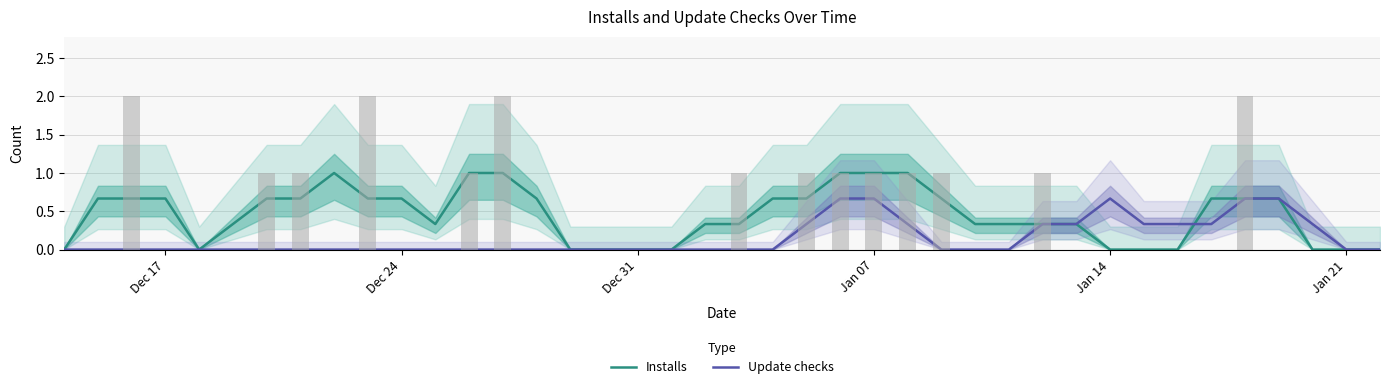

At how many categories does at least one series exceed 0?

32